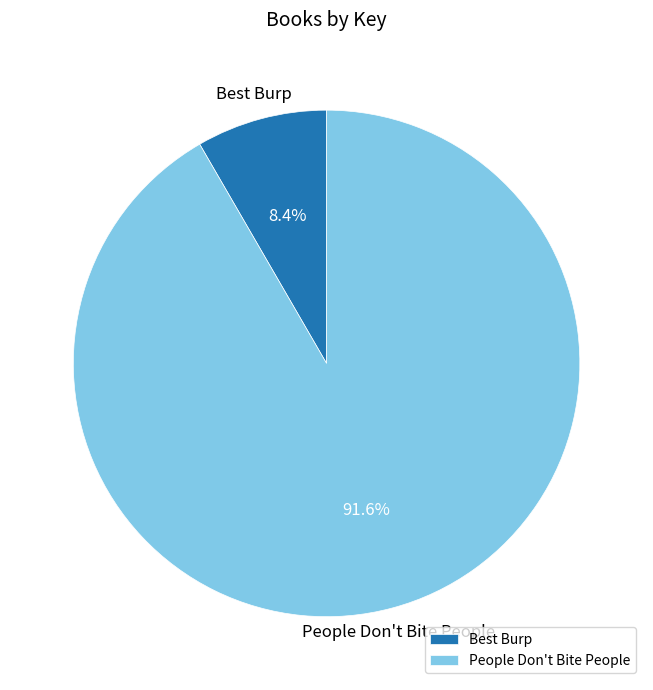

Combined, do Best Burp and People Don't Bite People account for over 50%?

Yes